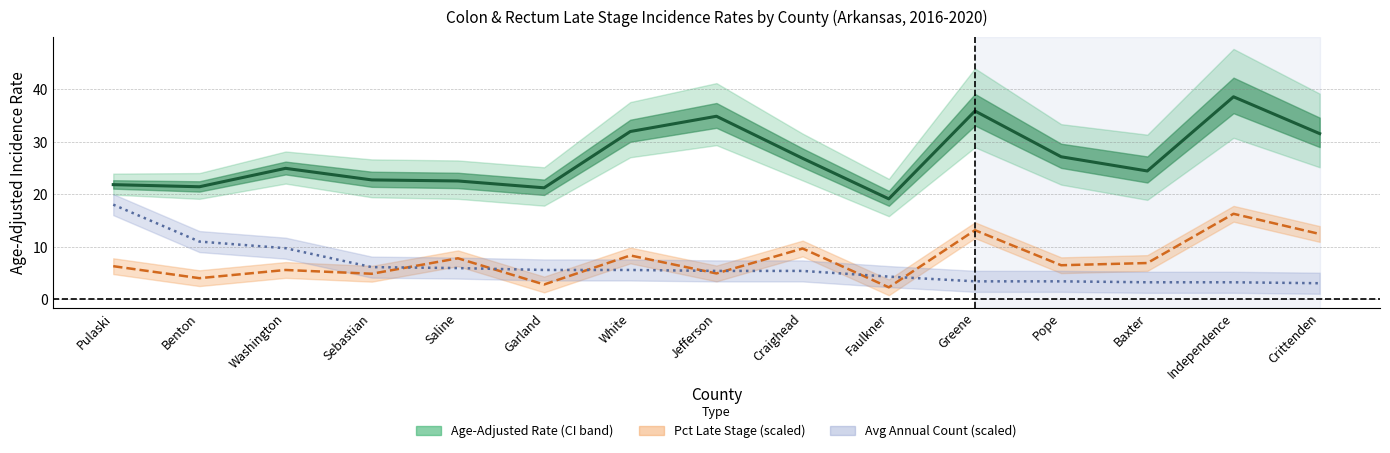

Which label corresponds to the largest value in the chart?

Independence